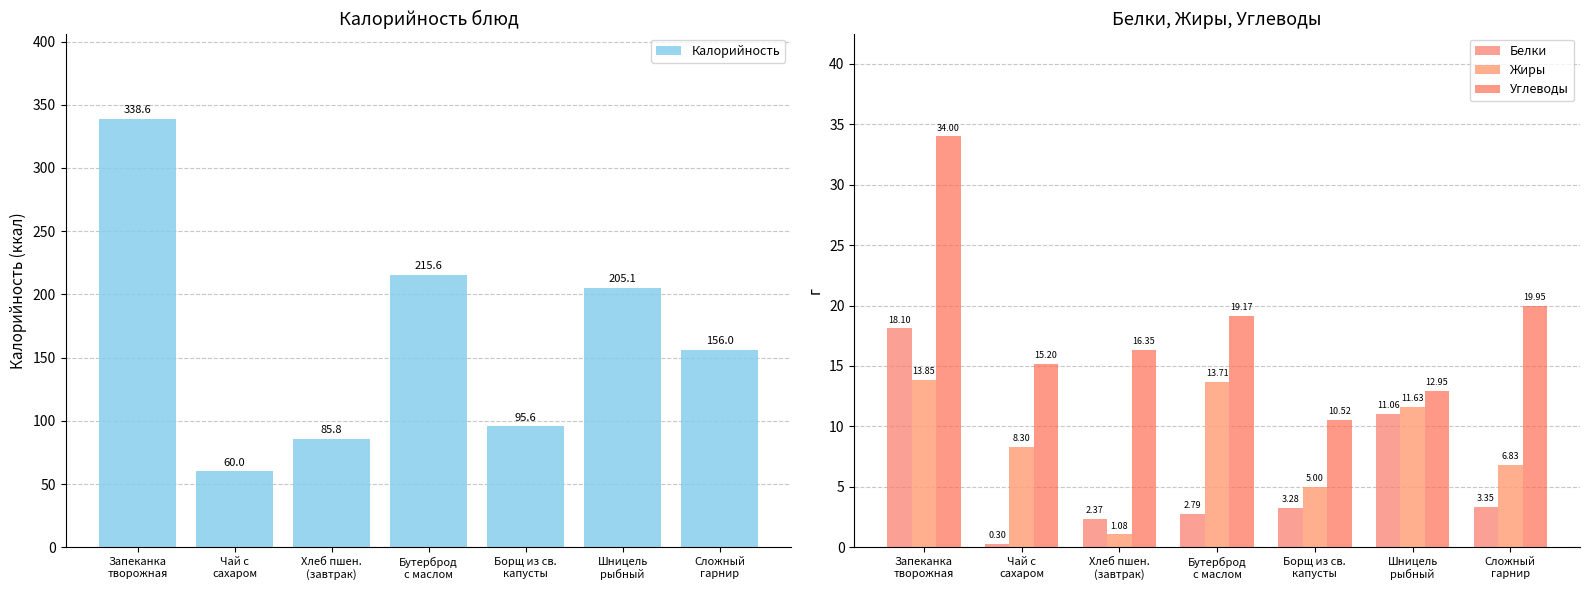

What is the average value of the Белки series?

5.9